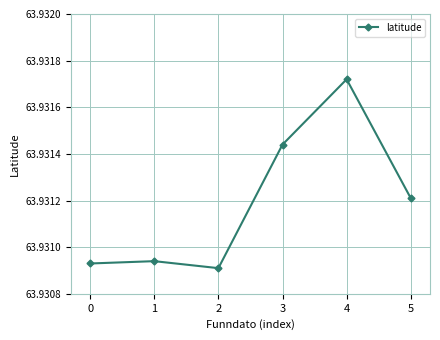

What is the ratio of the value at 5 to the value at 0?

1.0